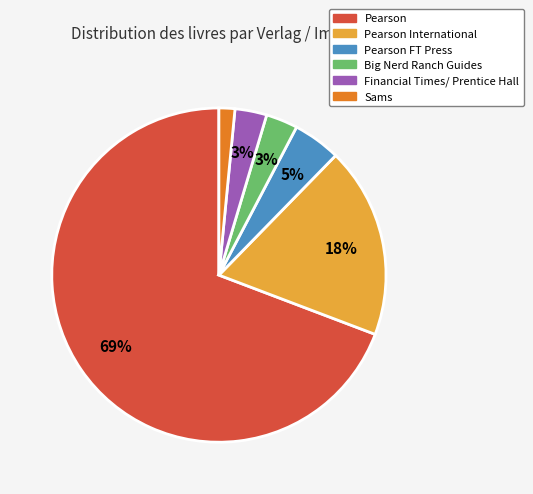

How many slices are in this pie chart?

6